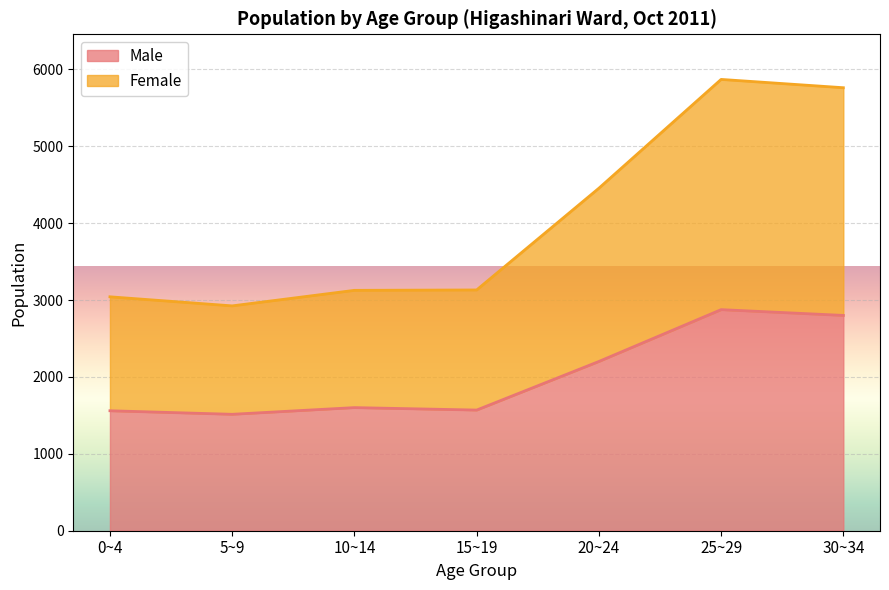

Rank the series by their maximum value, from highest to lowest.

Female, Male